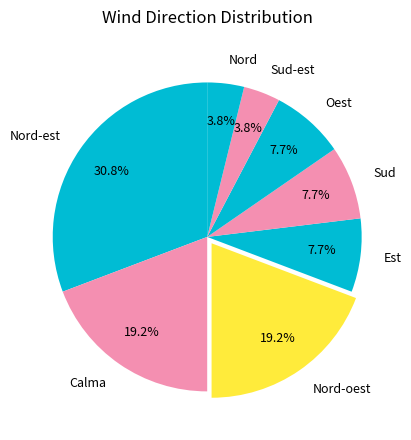

To the nearest percent, what percentage of the pie is Sud?

8%